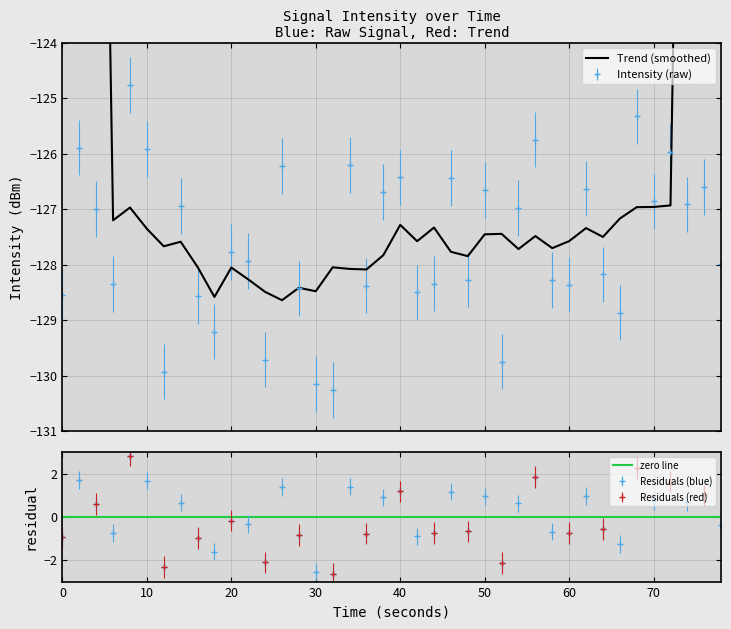

What is the difference between the maximum and minimum values?

5.5